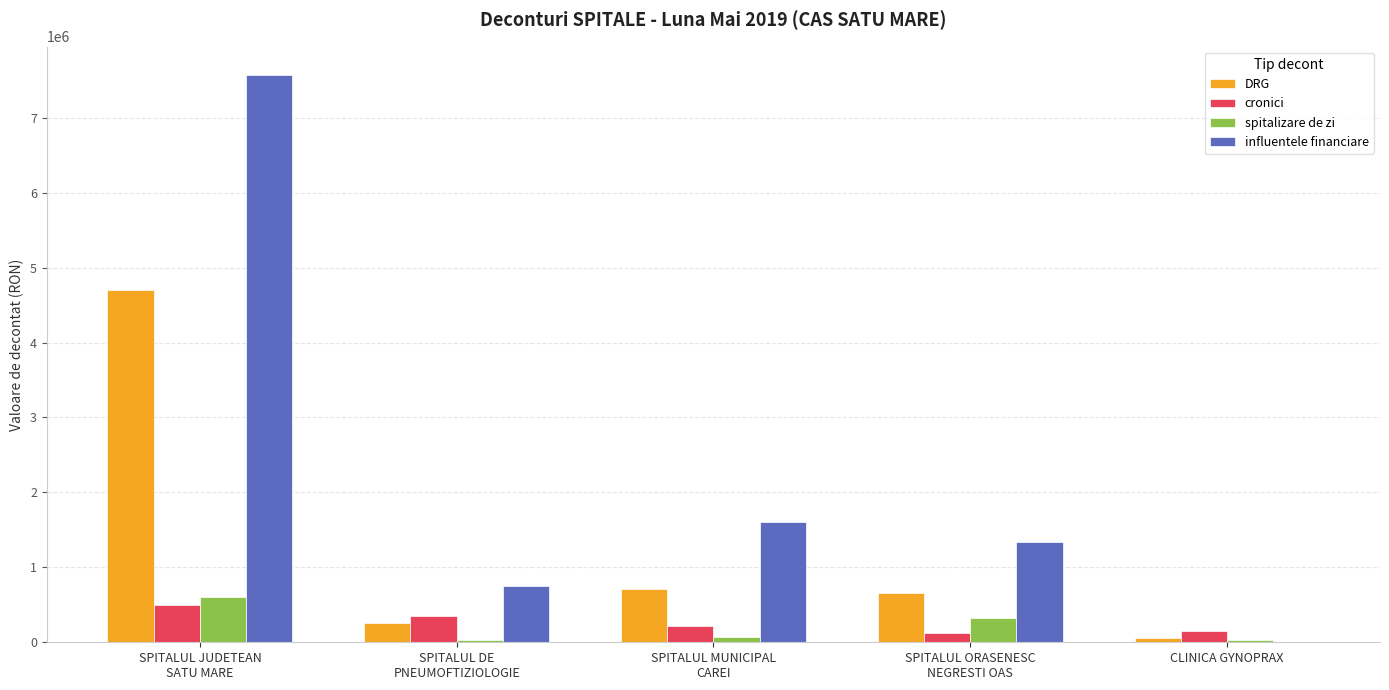

What is the maximum value shown in the chart?

7569318.0